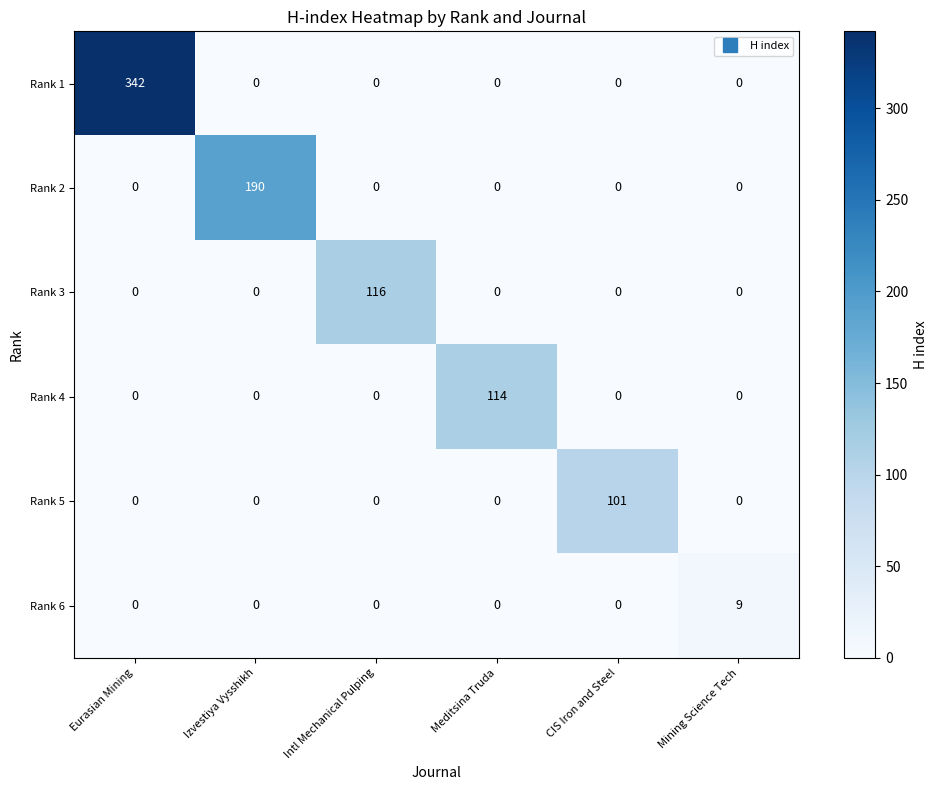

Count the Rank 6 values in the range 0 to 1.

5